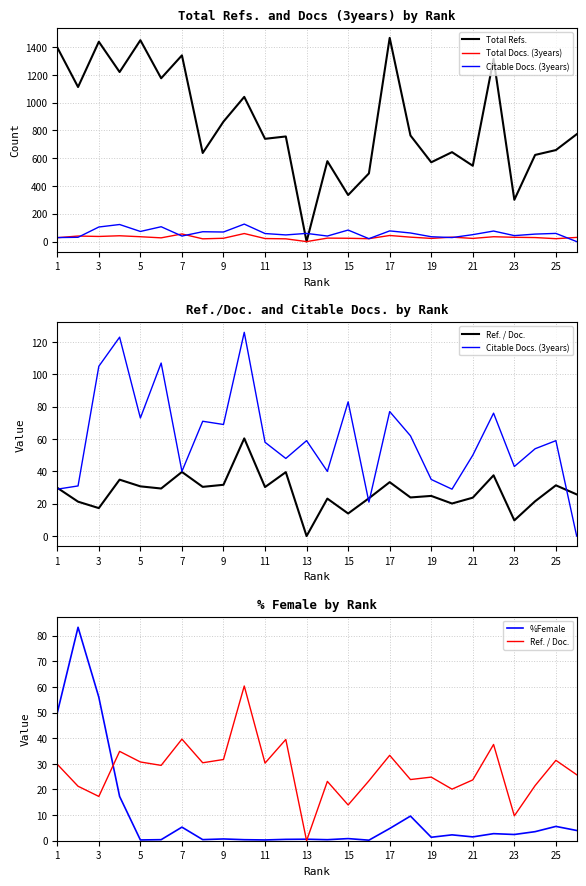

What is the highest value of the Total Refs. series?

1467.0